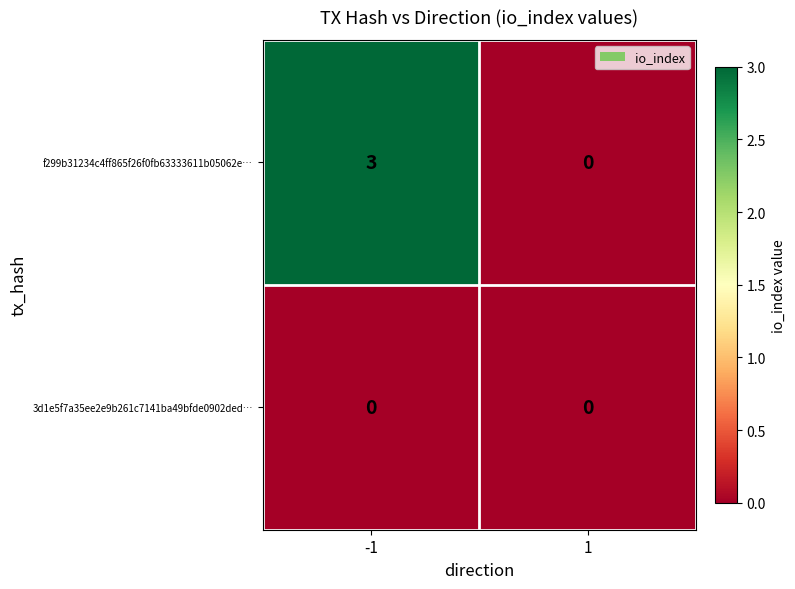

True or false: 3d1e5f7a35ee2e9b261c7141ba49bfde0902ded… has a value of 0 at -1.

True